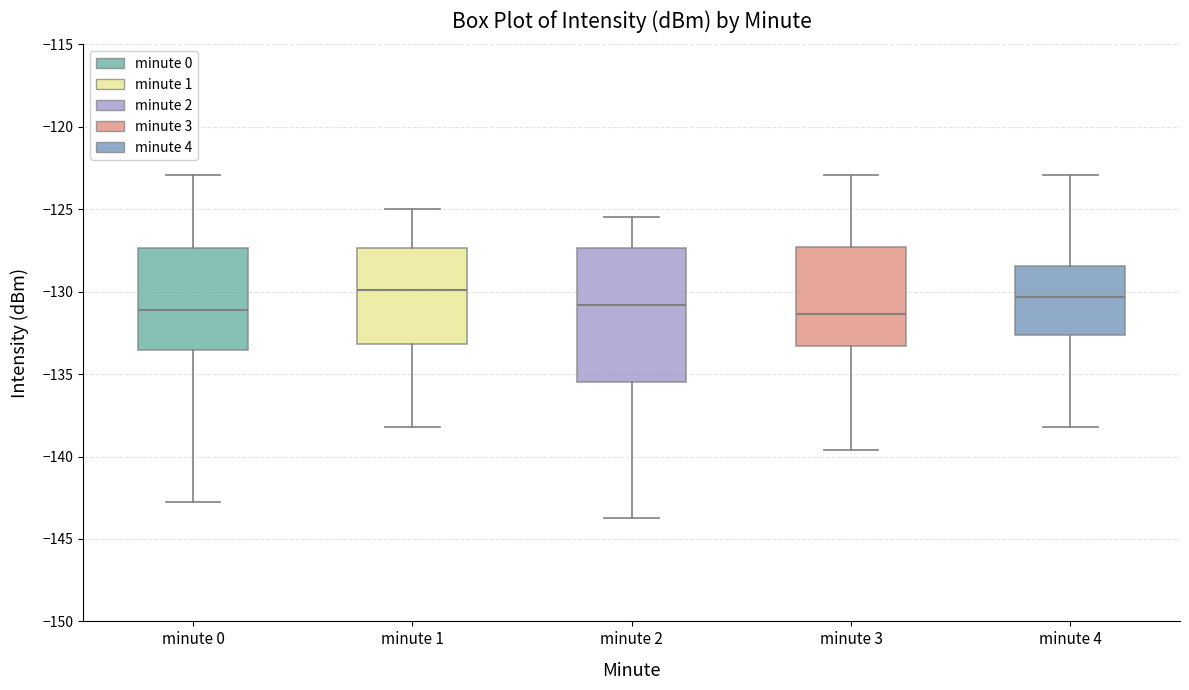

Reading left to right, read every box against the y-axis: the position of its median line, the range the box covers, and the ends of its whiskers. The values are not printed on the chart, so give them approximately, as read against the axis.

minute 0: median -131.0, box -133.5 to -127.5, whiskers -143.0 to -123.0
minute 1: median -130.0, box -133.0 to -127.5, whiskers -138.0 to -125.0
minute 2: median -131.0, box -135.5 to -127.5, whiskers -143.5 to -125.5
minute 3: median -131.5, box -133.5 to -127.5, whiskers -139.5 to -123.0
minute 4: median -130.5, box -132.5 to -128.5, whiskers -138.0 to -123.0